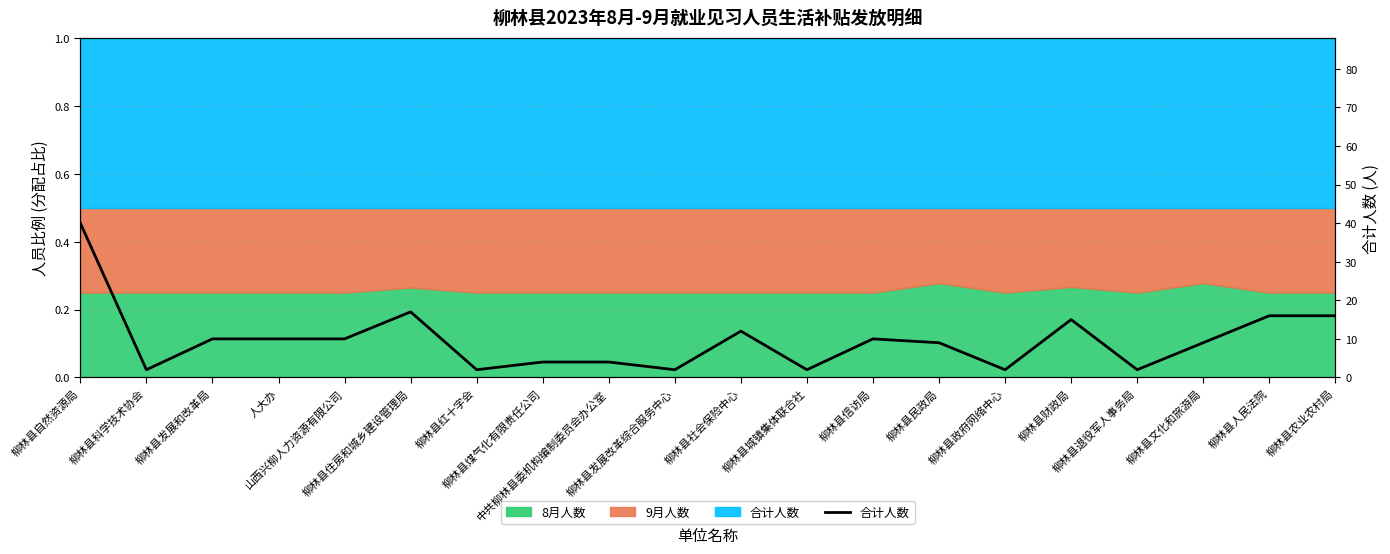

What is the difference between the maximum and minimum values?

38